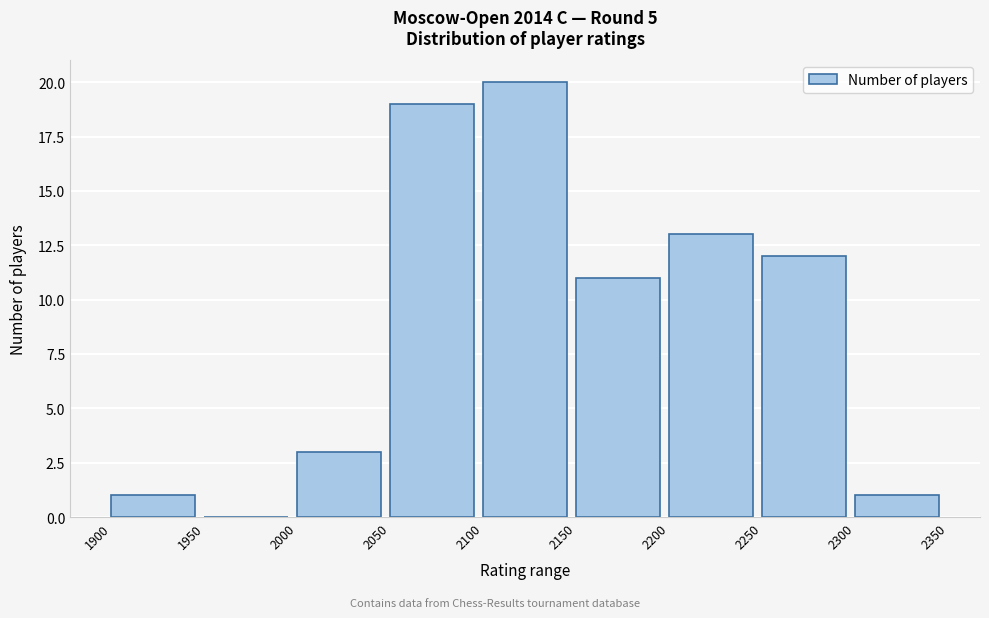

Reading left to right, list every bar in this chart as the range it spans on the x-axis followed by its height. The values are not printed on the chart, so give them approximately, as read against the axis.

1900 to 1950: 1
1950 to 2000: 0
2000 to 2050: 3
2050 to 2100: 19
2100 to 2150: 20
2150 to 2200: 11
2200 to 2250: 13
2250 to 2300: 12
2300 to 2350: 1